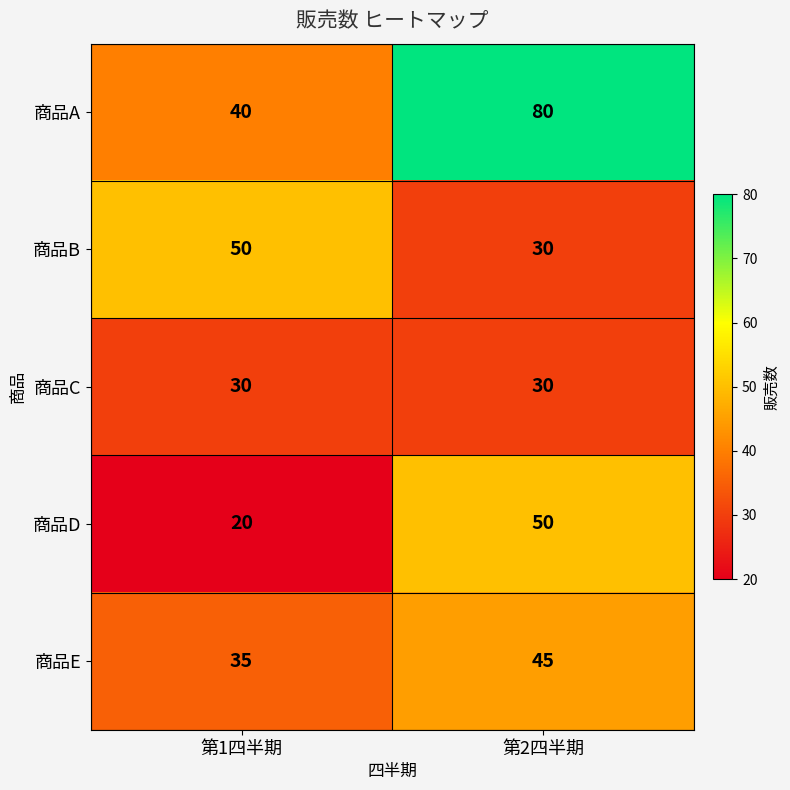

Which series has the widest spread of values?

商品A